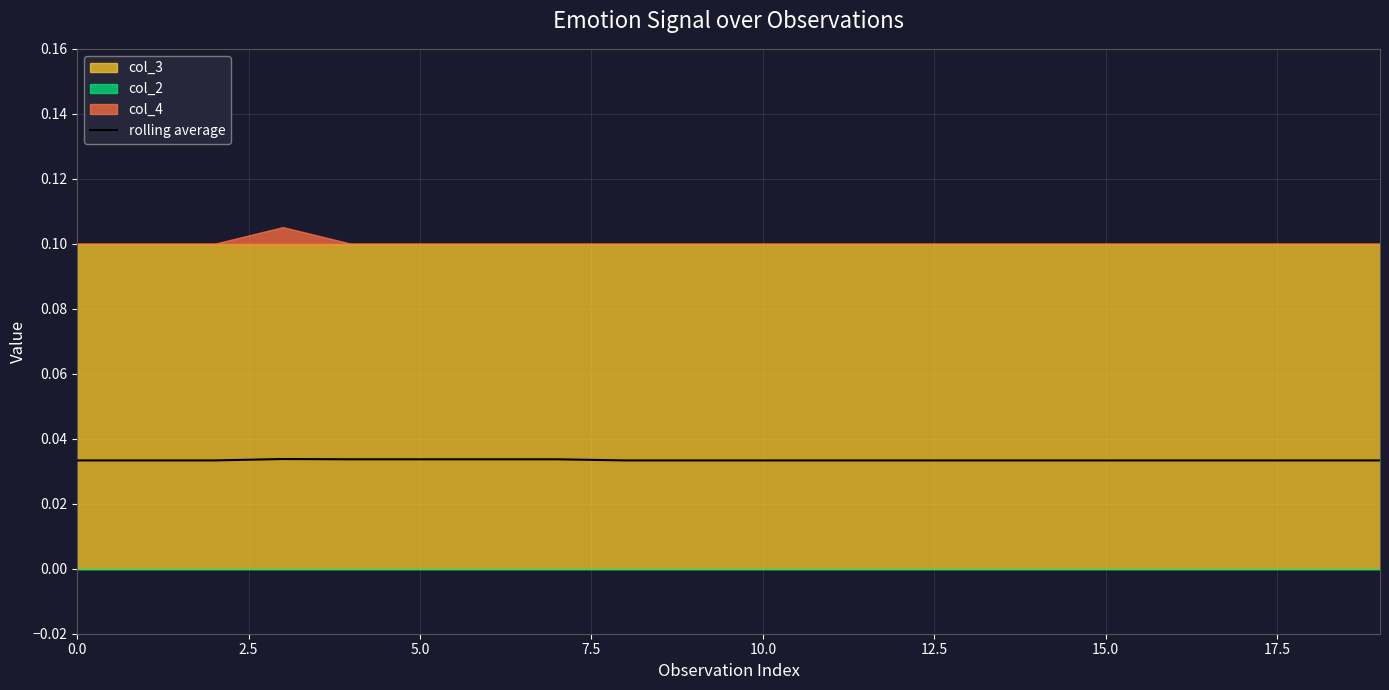

The value of rolling average at 15.0 is 0.1. True or false?

False